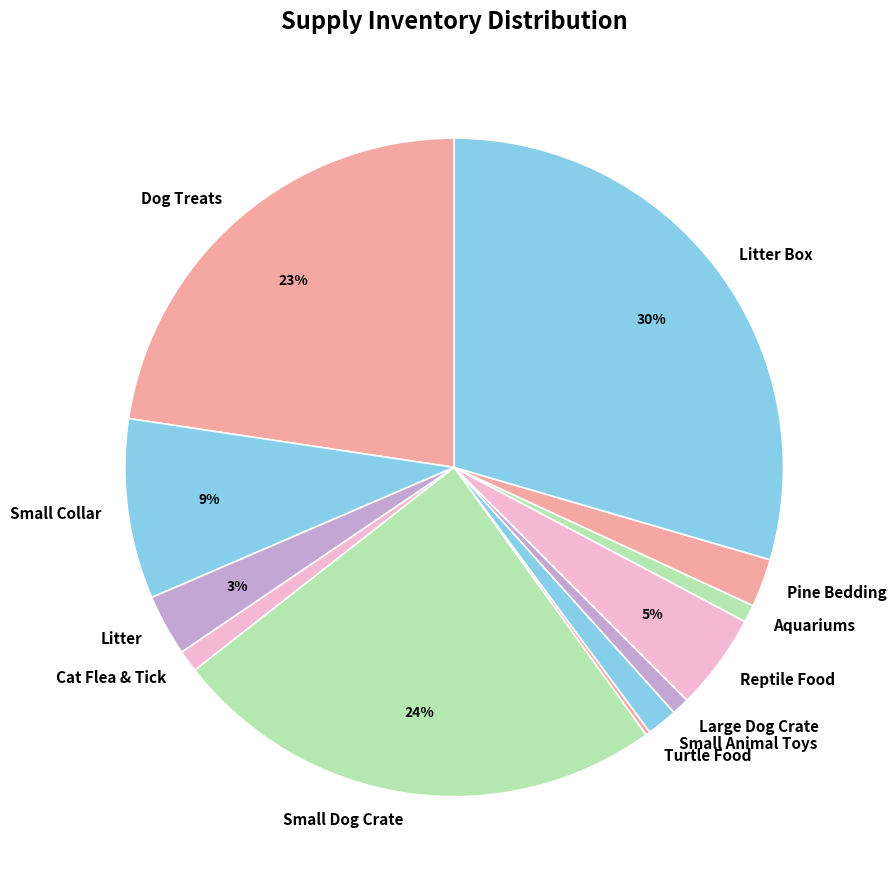

Between Aquariums and Litter, which is larger?

Litter